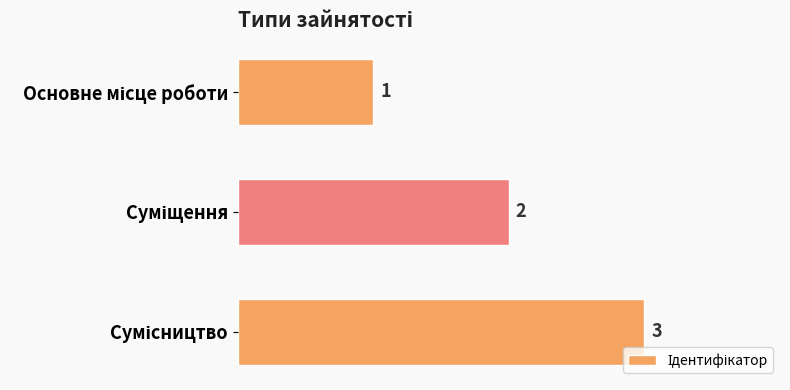

How many values are between 1 and 3?

3